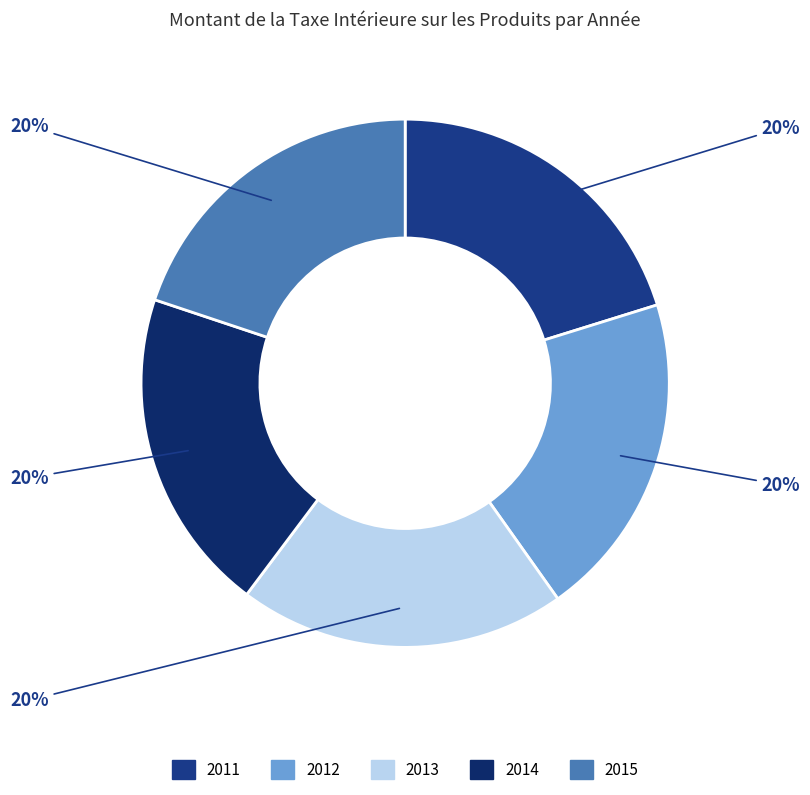

The 2012 slice represents 34% of the pie. True or false?

False